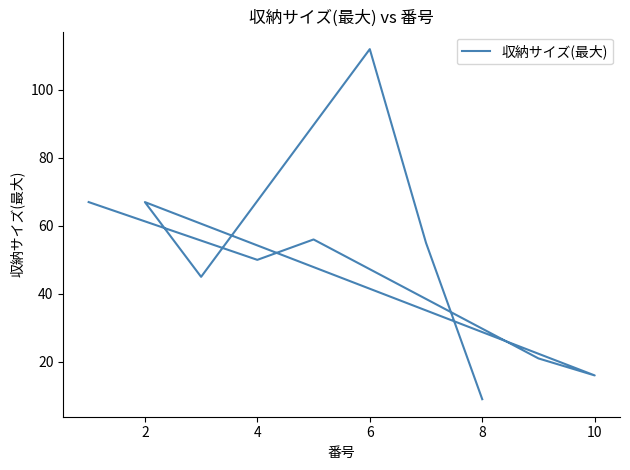

What is the minimum value shown in the chart?

9